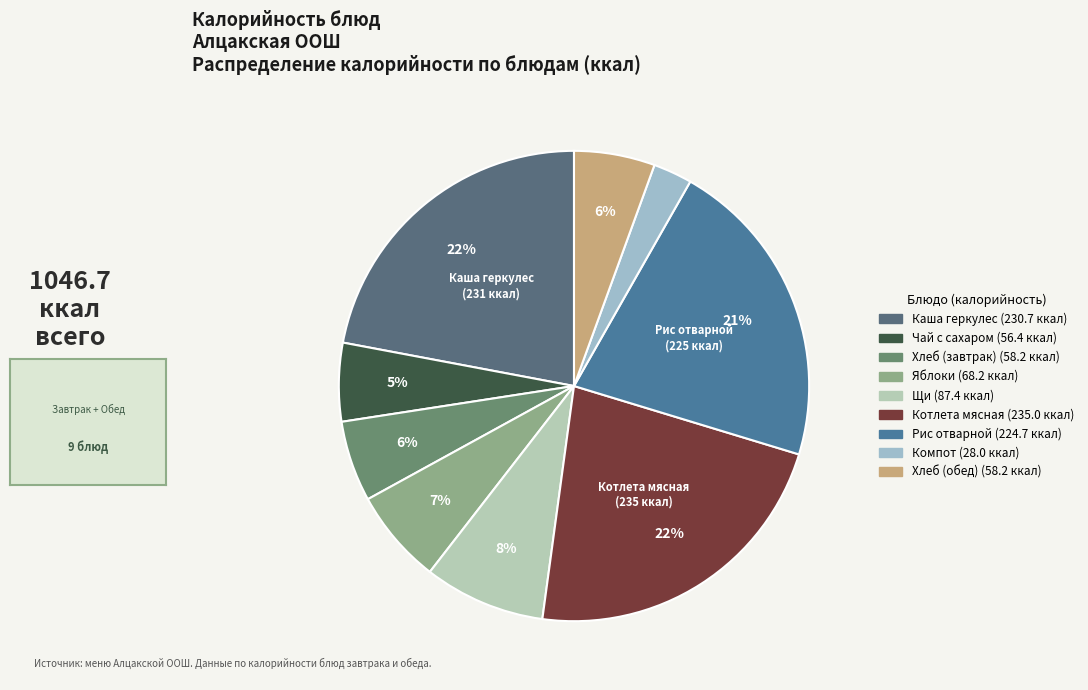

How many slices are in this pie chart?

9